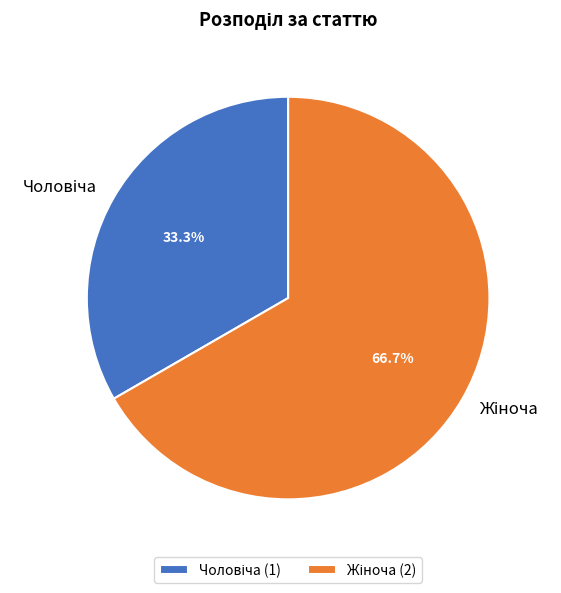

Does any single category account for the majority?

Yes